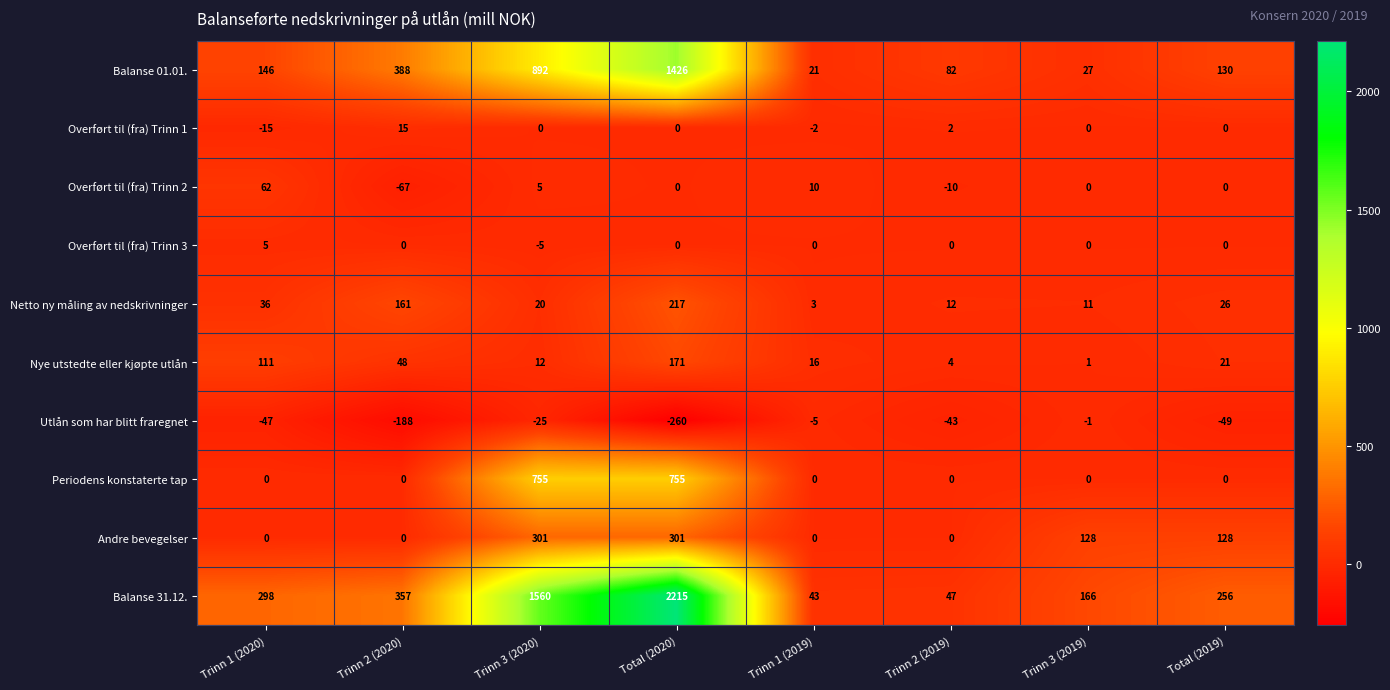

How many Overført til (fra) Trinn 3 values are between 0 and 1?

6